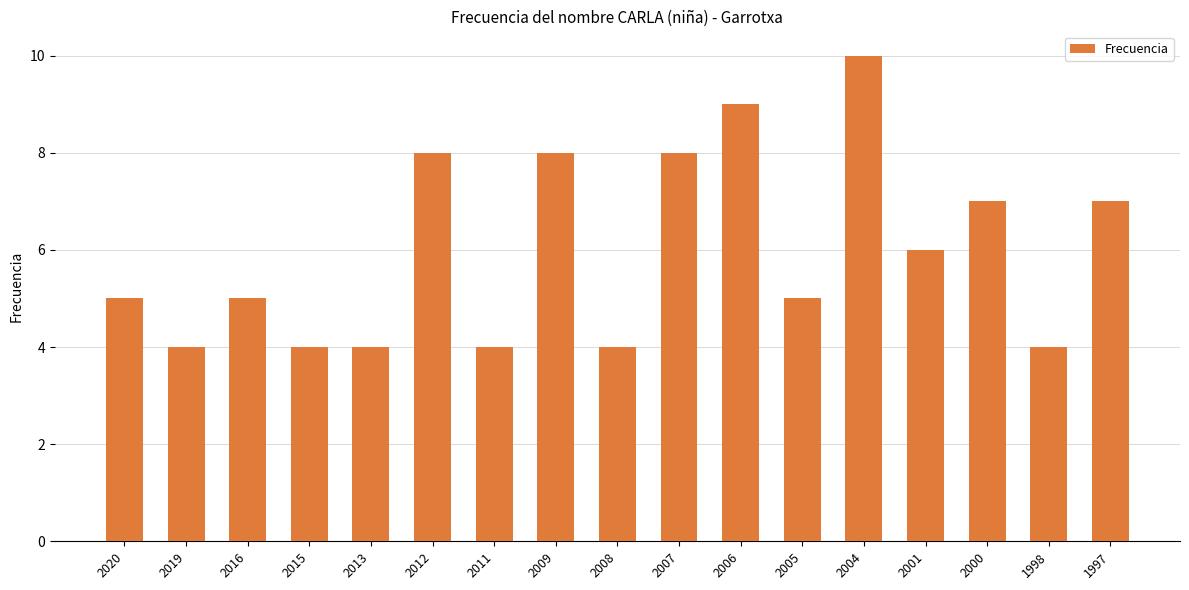

Count the number of categories in the chart.

17